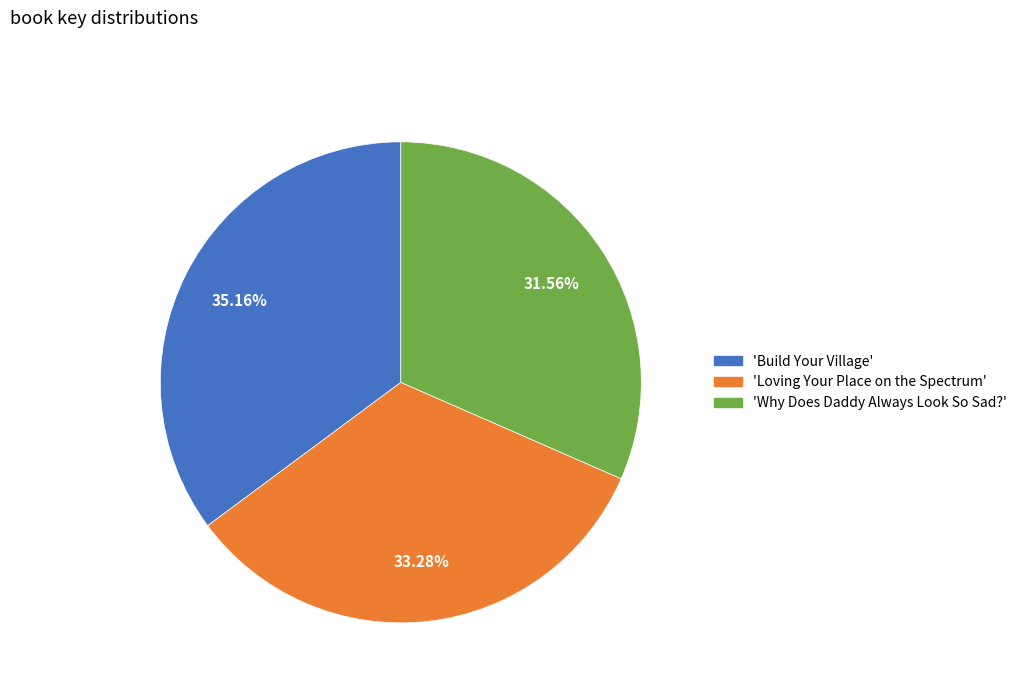

To the nearest percent, what is the difference between the largest and smallest slice percentages?

4%